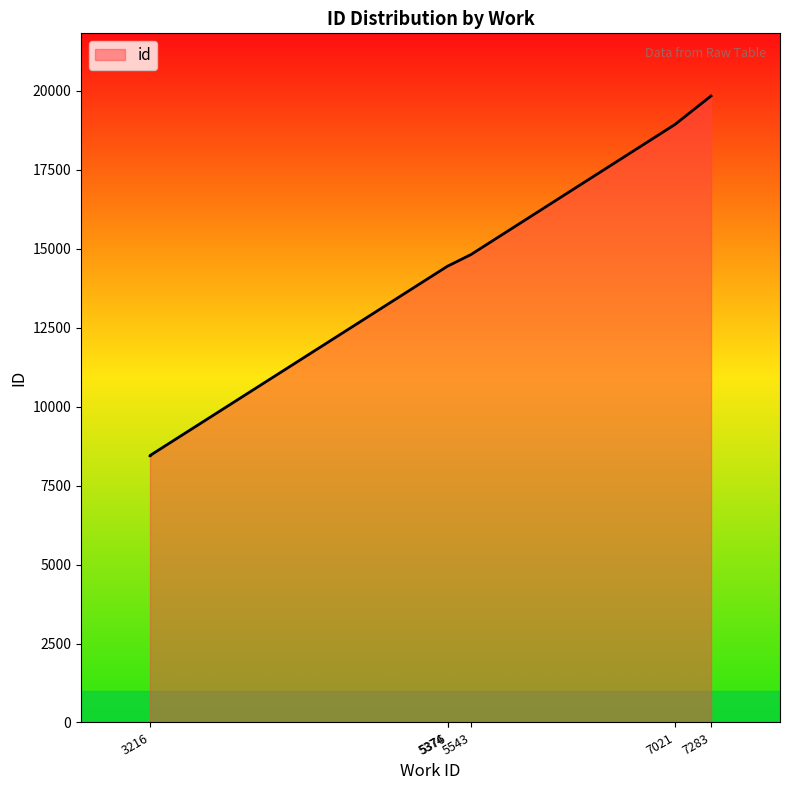

Is it true that the value at 7283 is 19839?

True